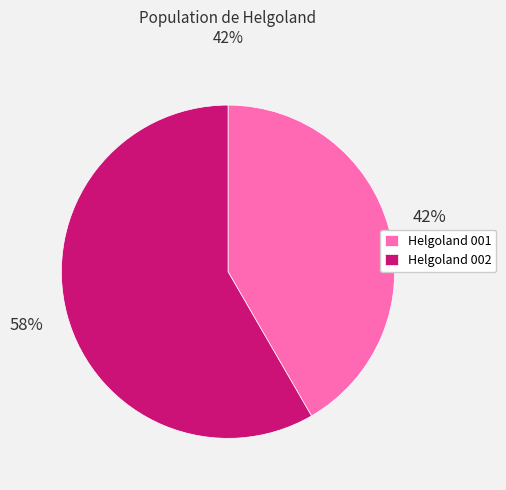

Is there a majority slice in this chart?

Yes